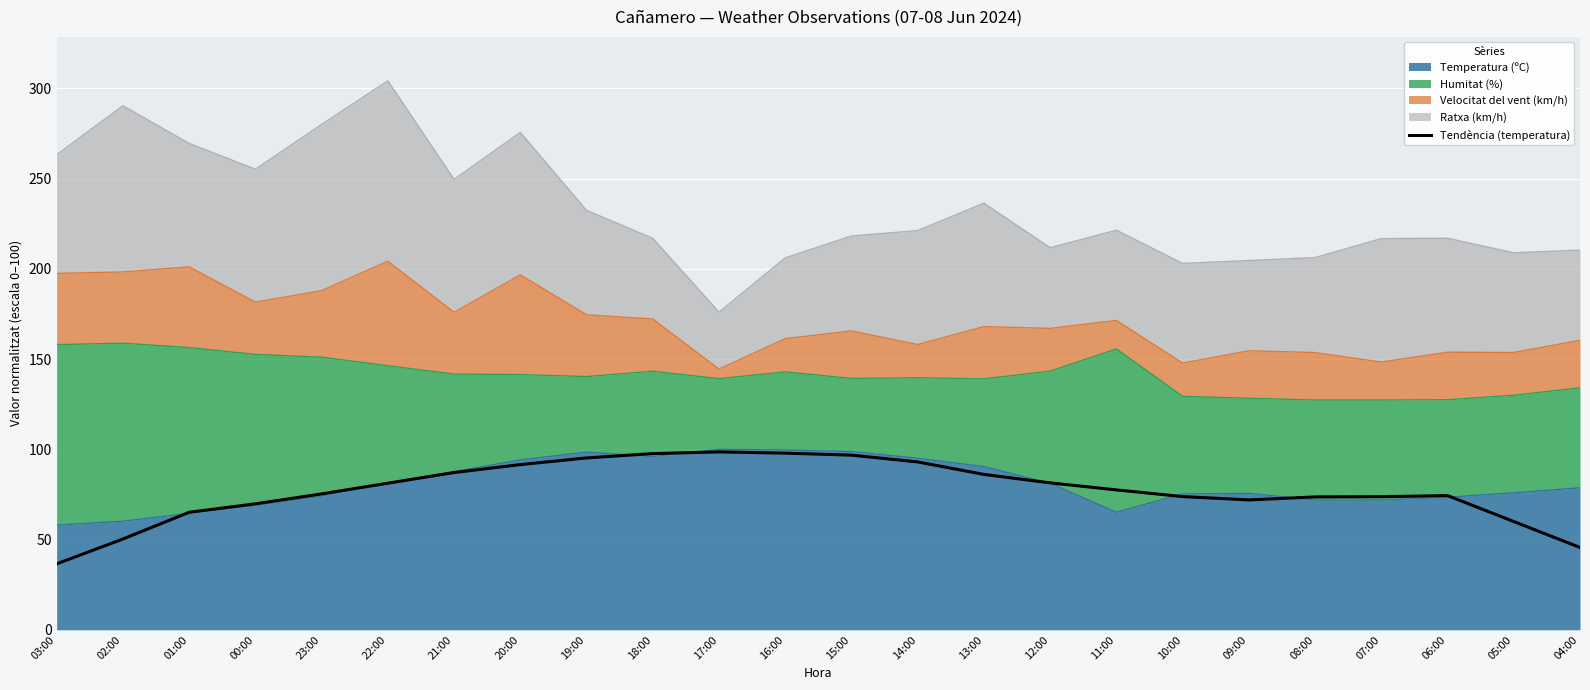

Where is the first local minimum?

09:00